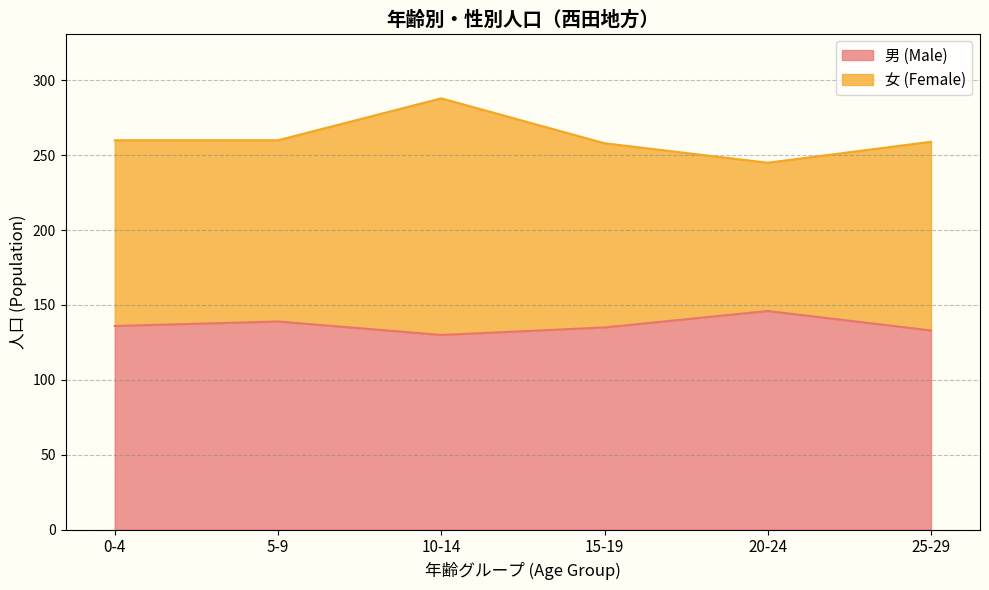

Does the chart display data point markers on the line(s)?

No